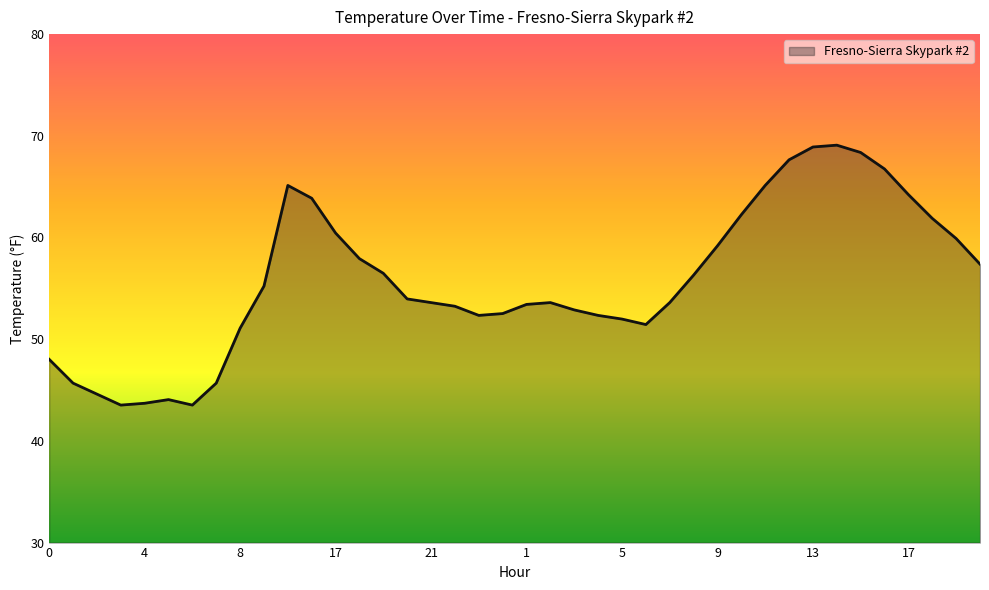

What is the average value?

55.8